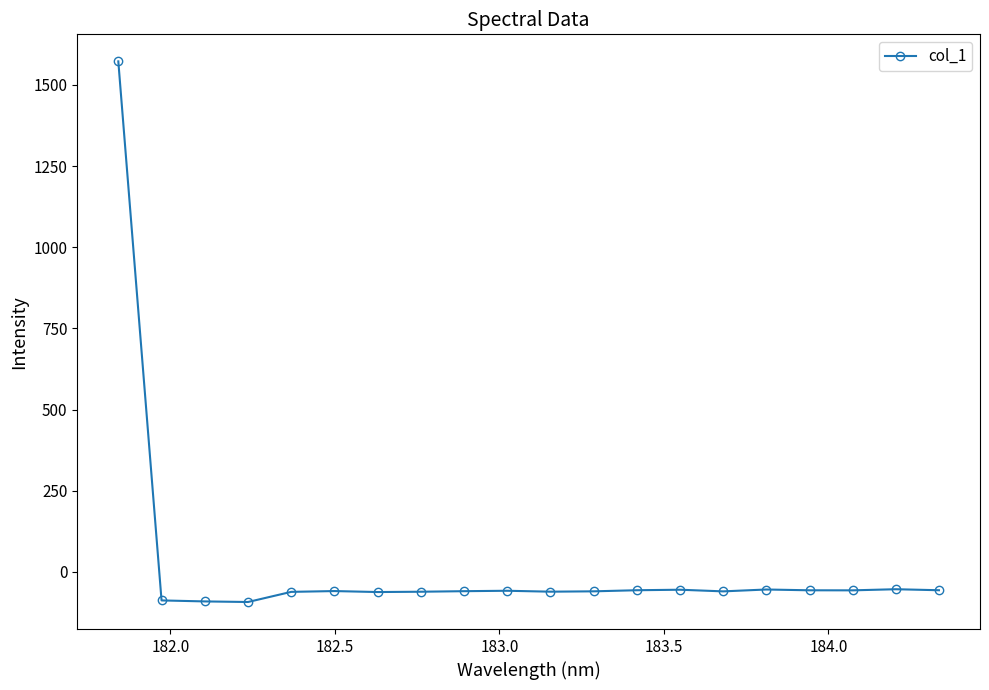

What is the greatest value displayed?

1572.8